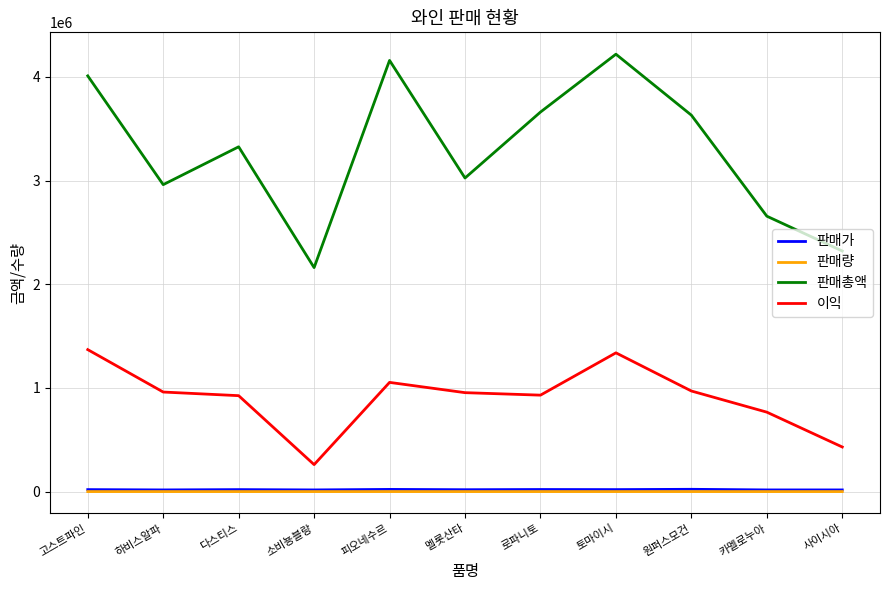

True or false: 이익 and 판매가 cross at least once.

False